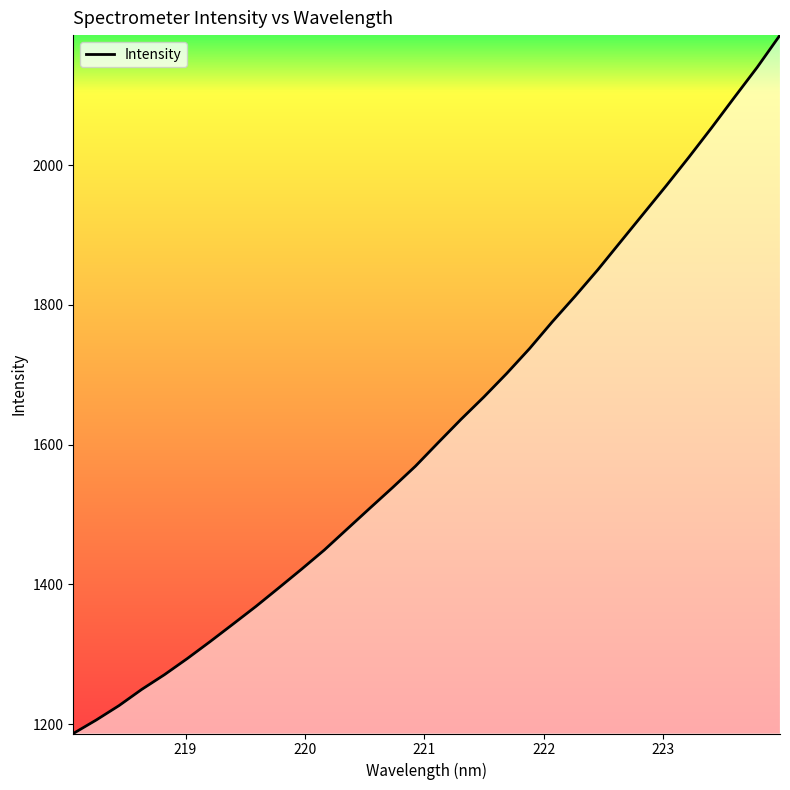

What is the maximum value shown in the chart?

2186.3